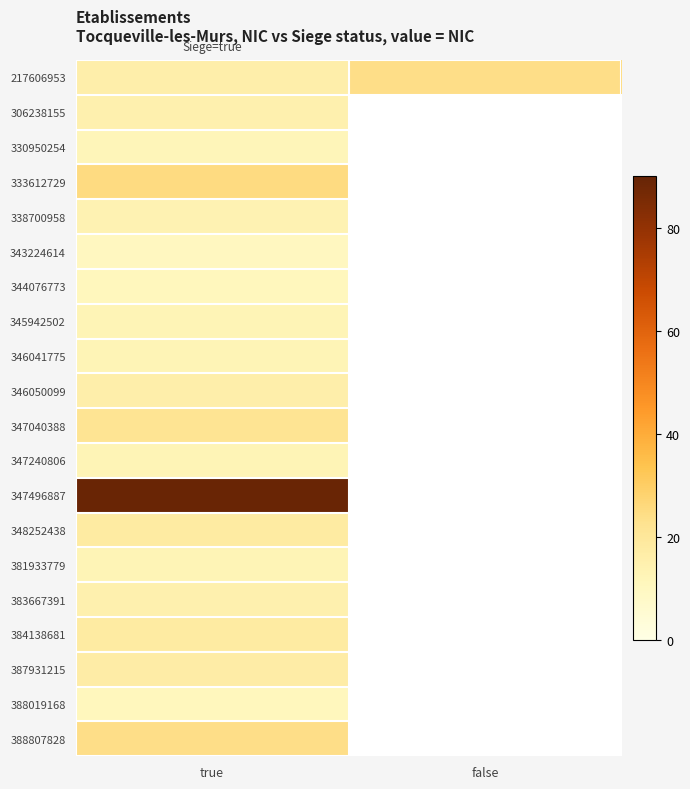

Where is 344076773 nearest to the value 11?

true